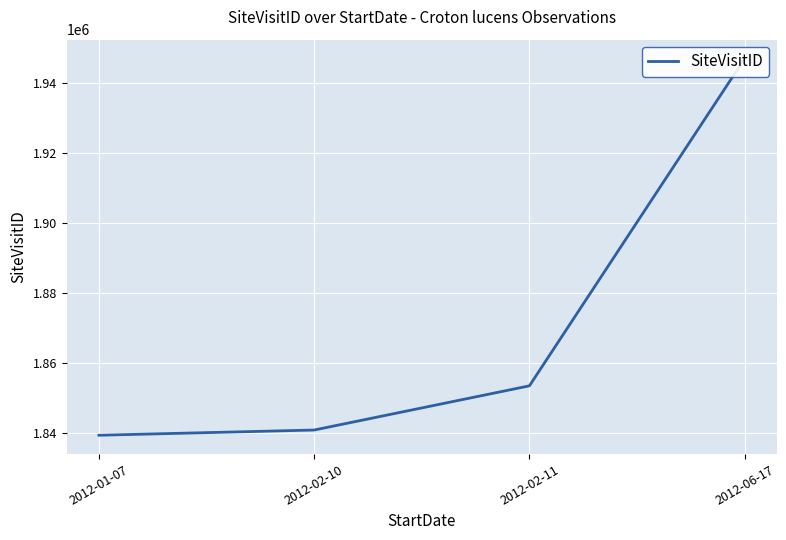

List the labels in order of value, largest first.

2012-06-17, 2012-02-11, 2012-02-10, 2012-01-07